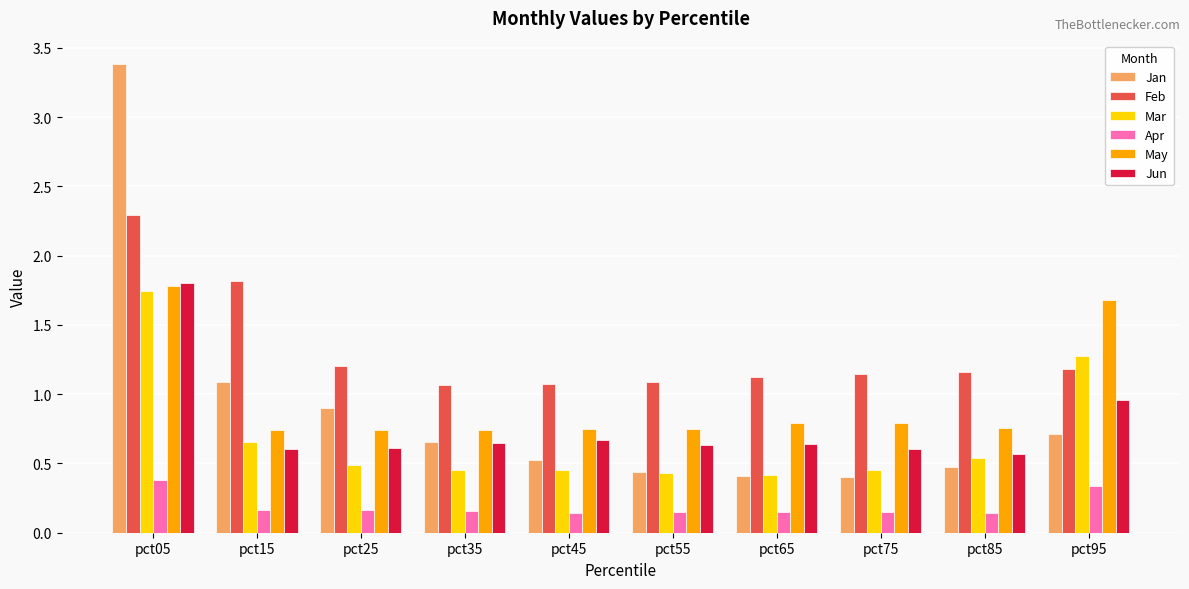

True or false: Jun has a value of 0.6 at pct25.

True